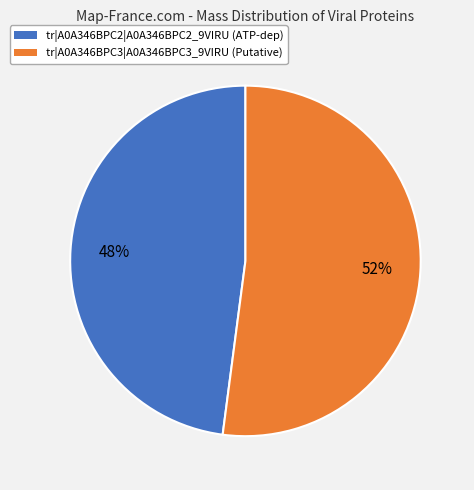

How many slices are in this pie chart?

2